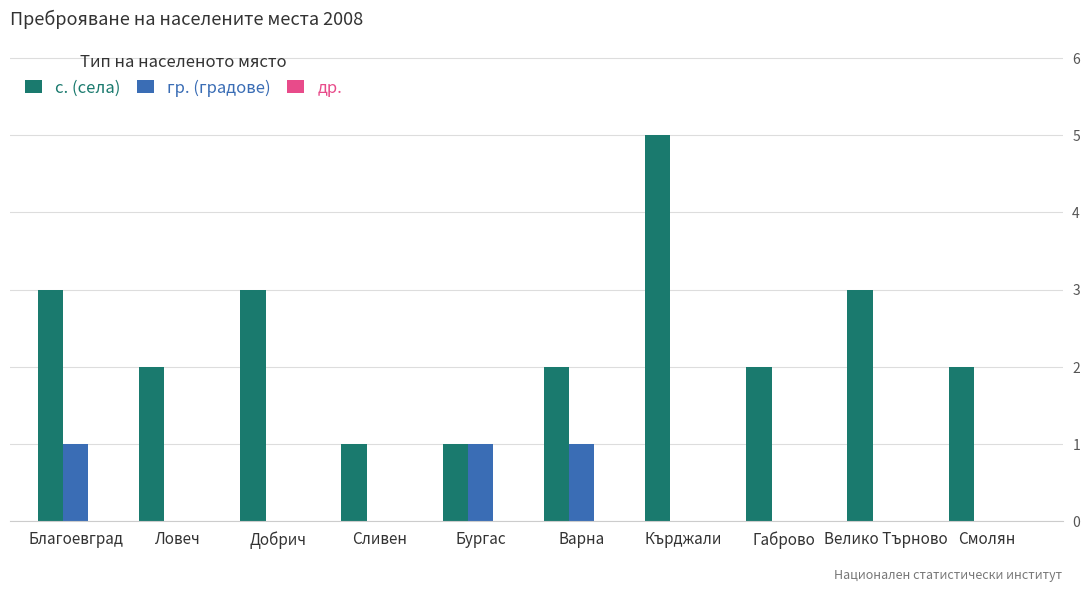

How many groups of bars are there?

10